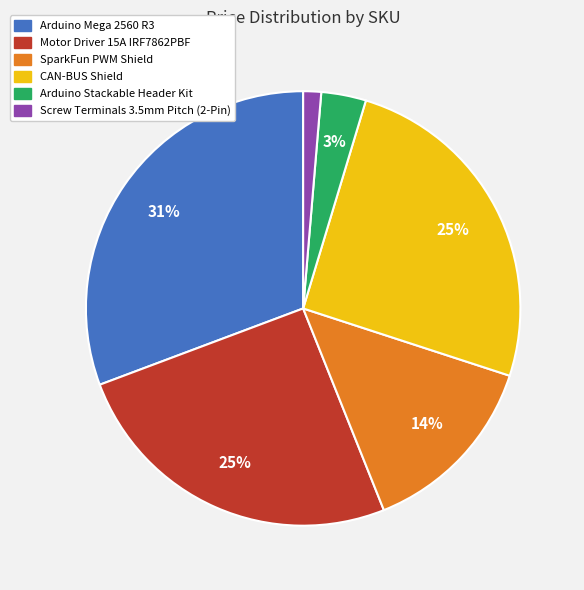

Which has a higher value, Arduino Stackable Header Kit or Screw Terminals 3.5mm Pitch (2-Pin)?

Arduino Stackable Header Kit